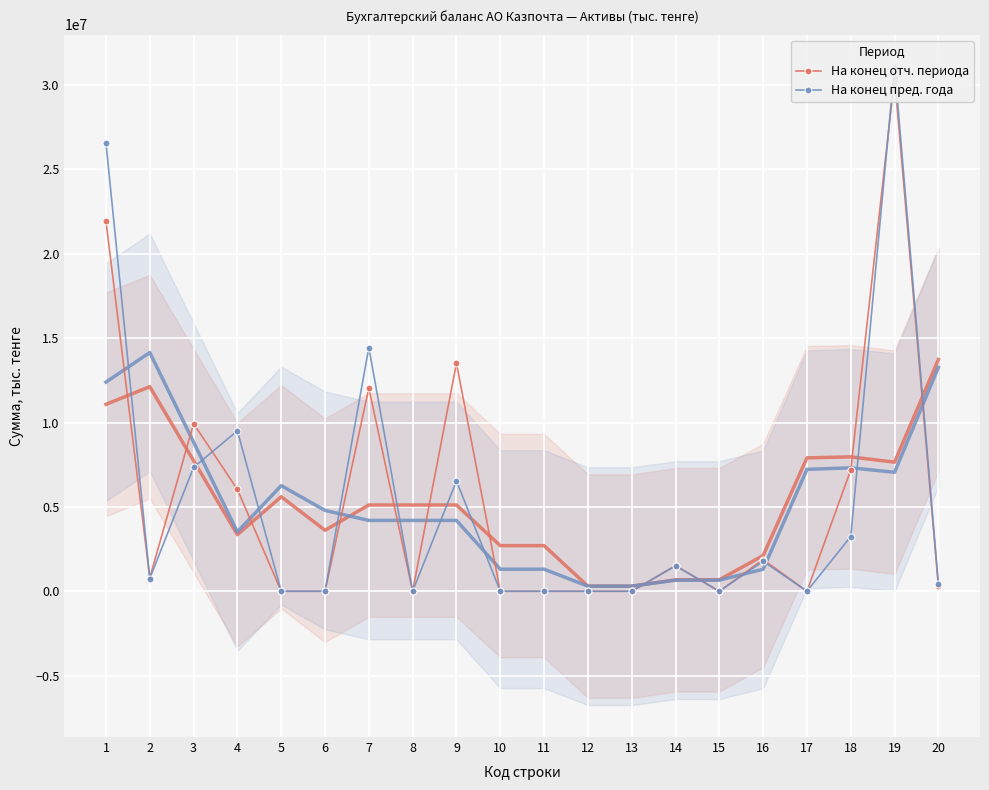

Which category has the lowest value in the На конец пред. года series?

5